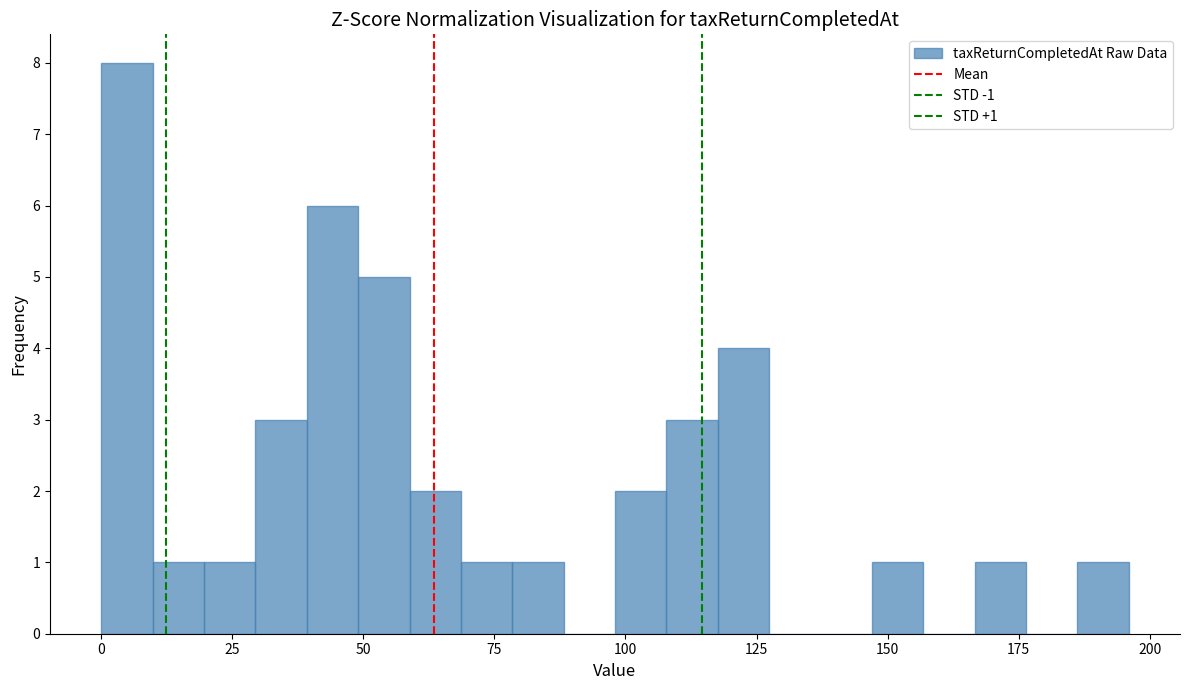

Around what value on the x-axis is the tallest bar? Give the approximate position of its centre, as read against the axis.

5